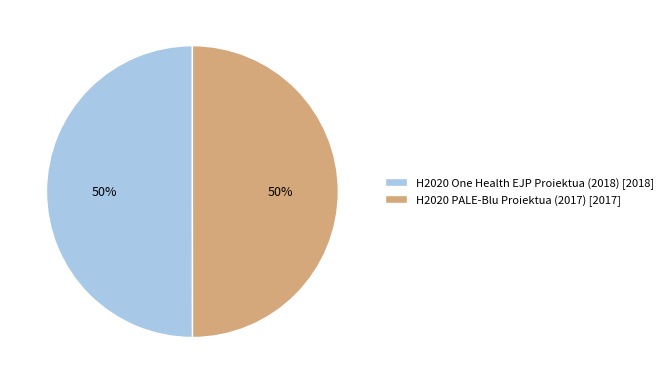

Count the number of slices in the pie.

2